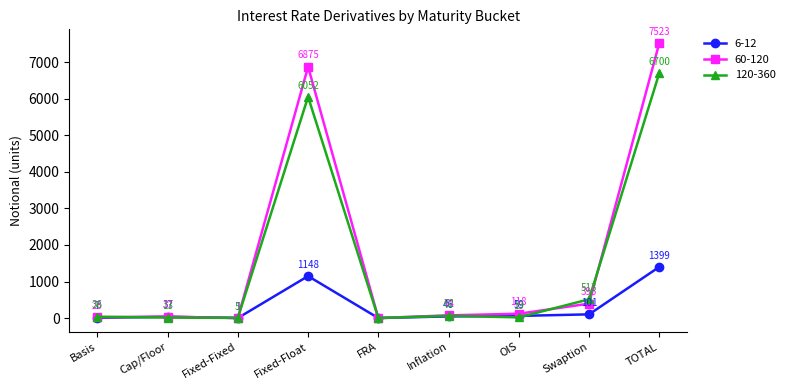

Reading right to left, extract all data points from this chart.

6-12: 1399	101	59	46	0	1148	1	37	7
60-120: 7523	395	118	74	0	6875	1	37	23
120-360: 6700	513	19	62	0	6052	5	13	36